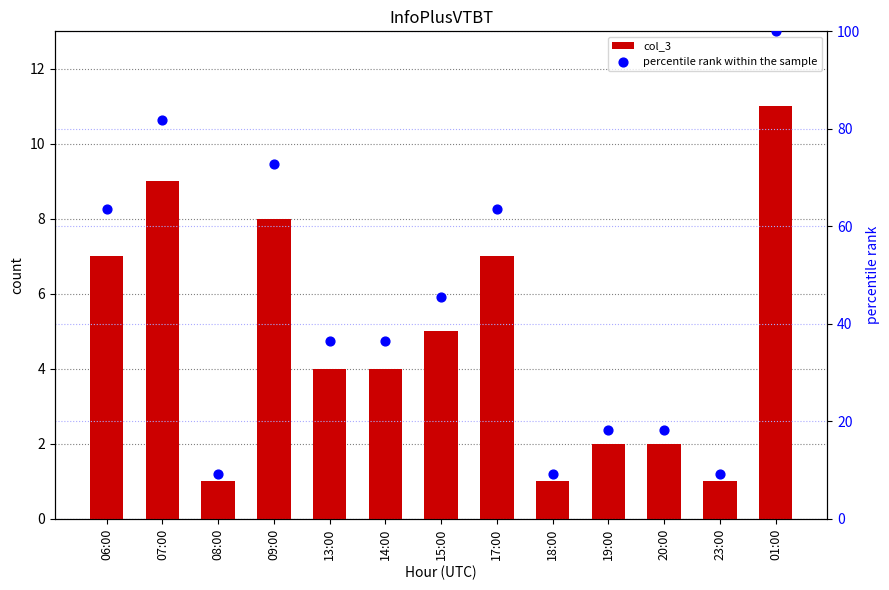

Which series has the widest spread of Y values?

percentile rank within the sample